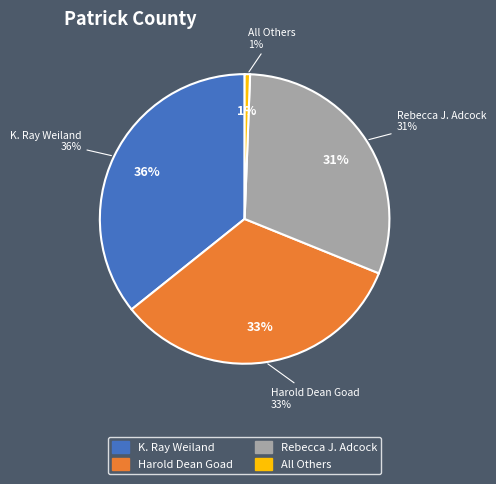

Rank the categories by value from lowest to highest.

All Others, Rebecca J. Adcock, Harold Dean Goad, K. Ray Weiland